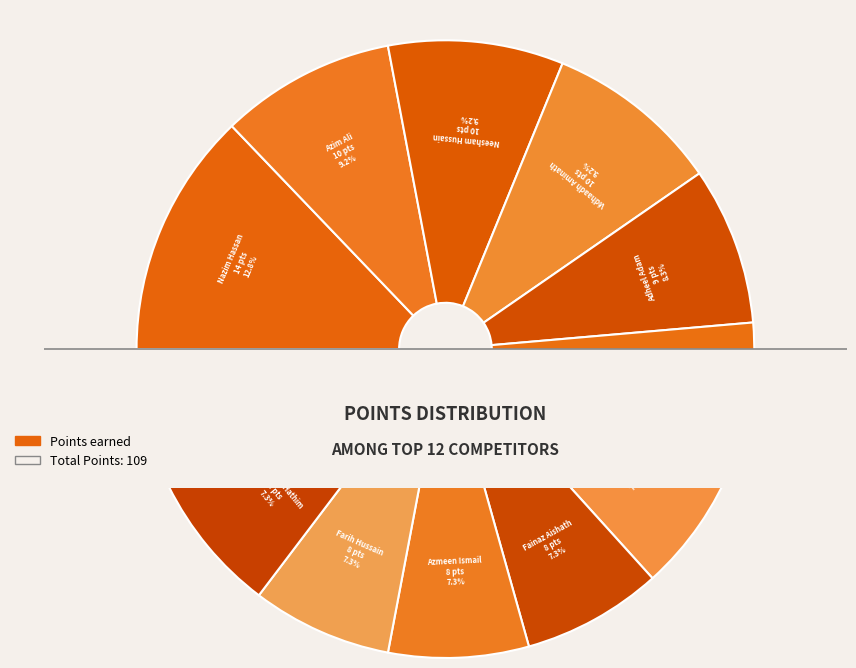

How many slices are in this pie chart?

12